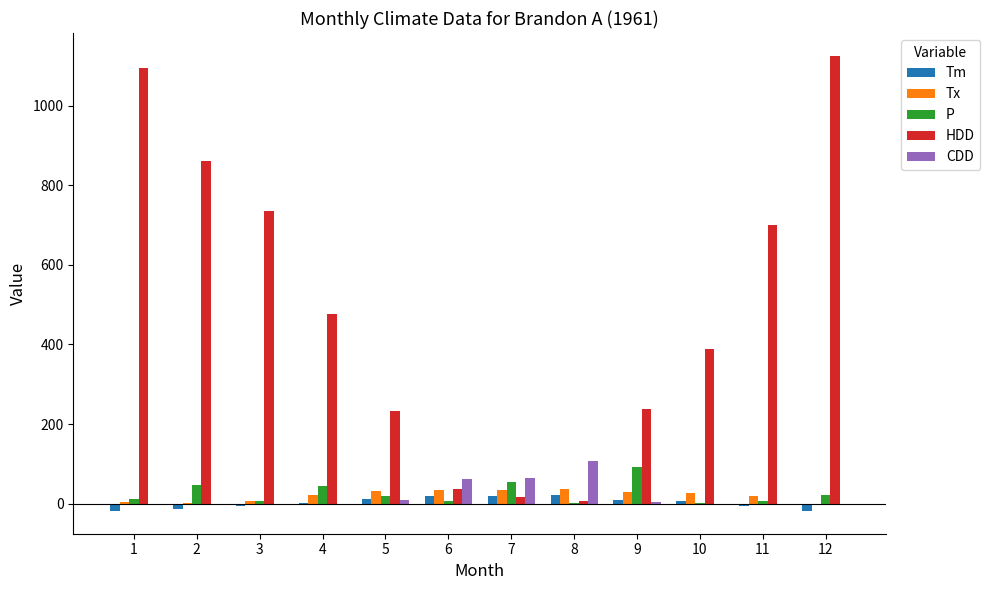

Between 3 and 10, which series saw the biggest shift?

HDD